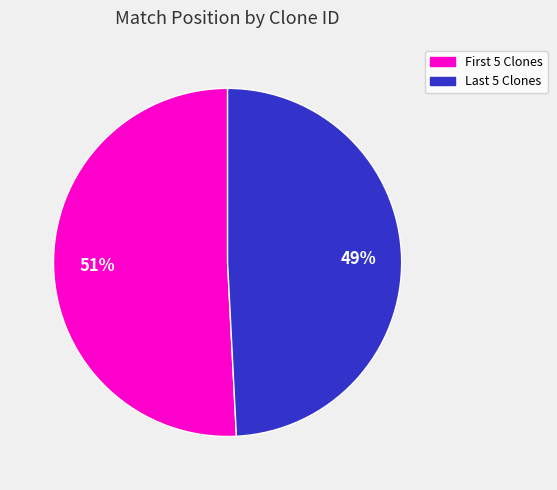

Is there a majority slice in this chart?

Yes